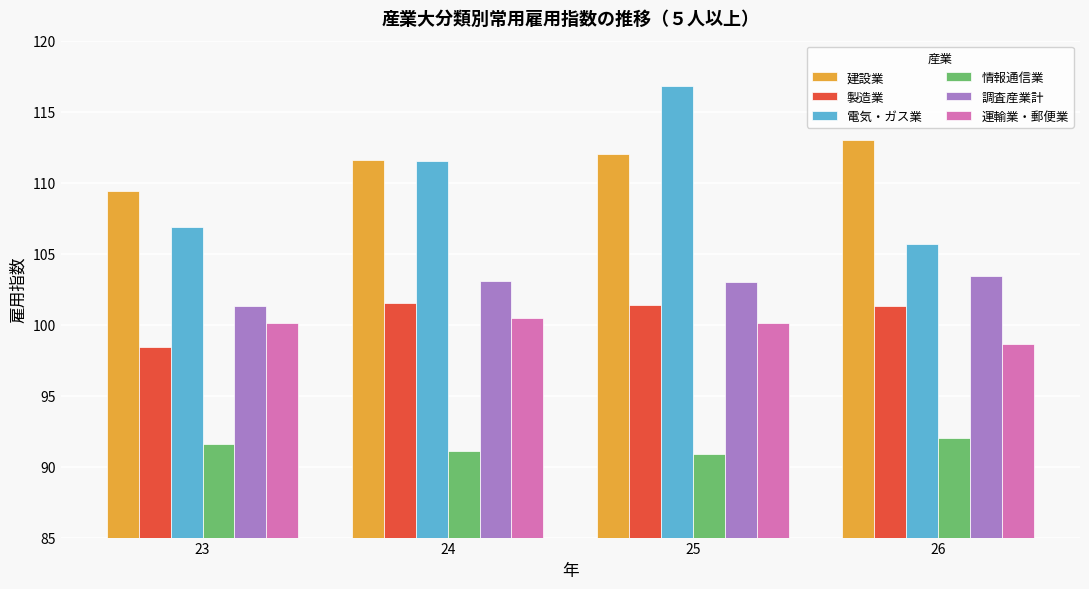

How many bars are there in each group?

6